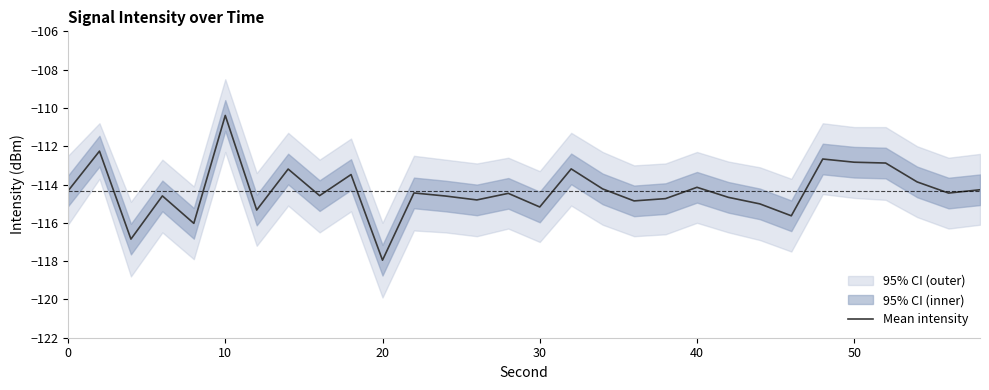

The Mean intensity series shows -199.0 at 40. True or false?

False